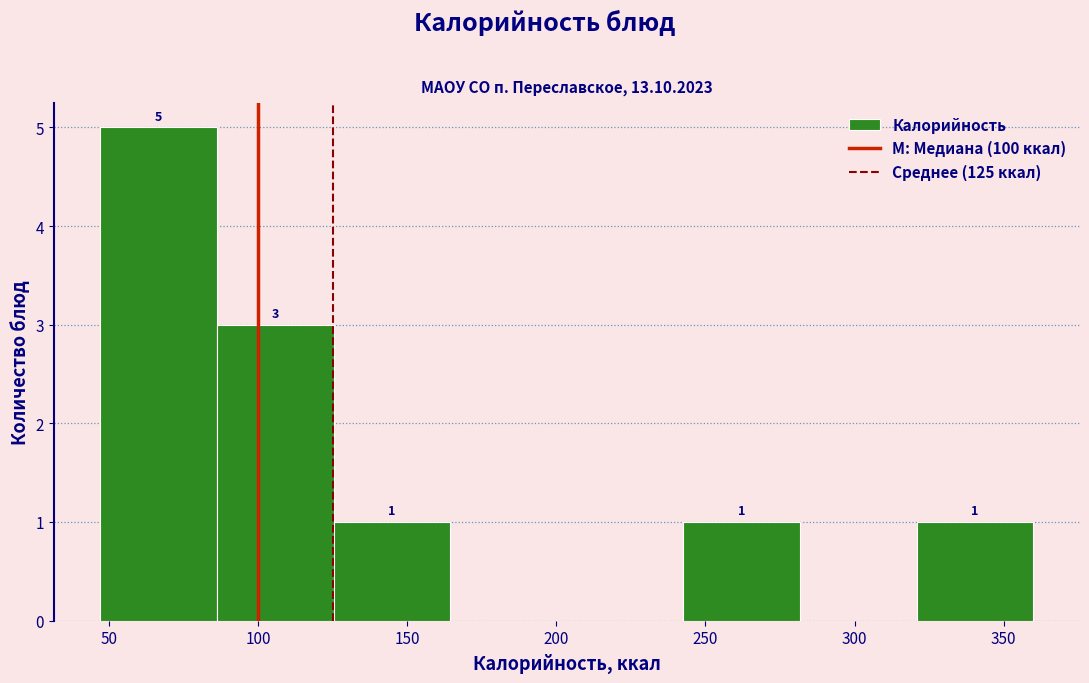

Which range on the x-axis has the tallest bar?

45 to 85